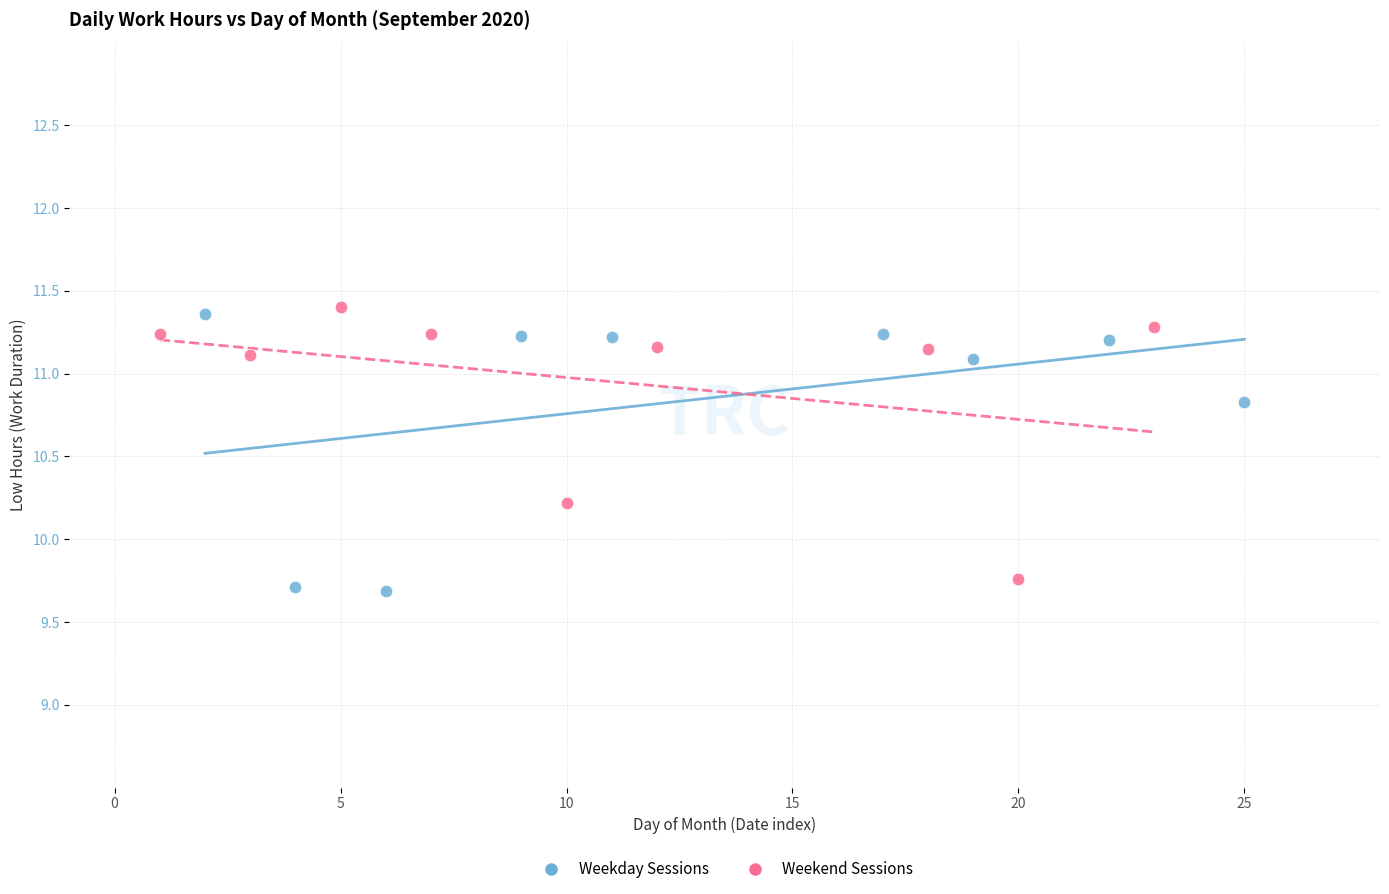

What are all the series names shown in the legend?

Weekday Sessions, Weekend Sessions